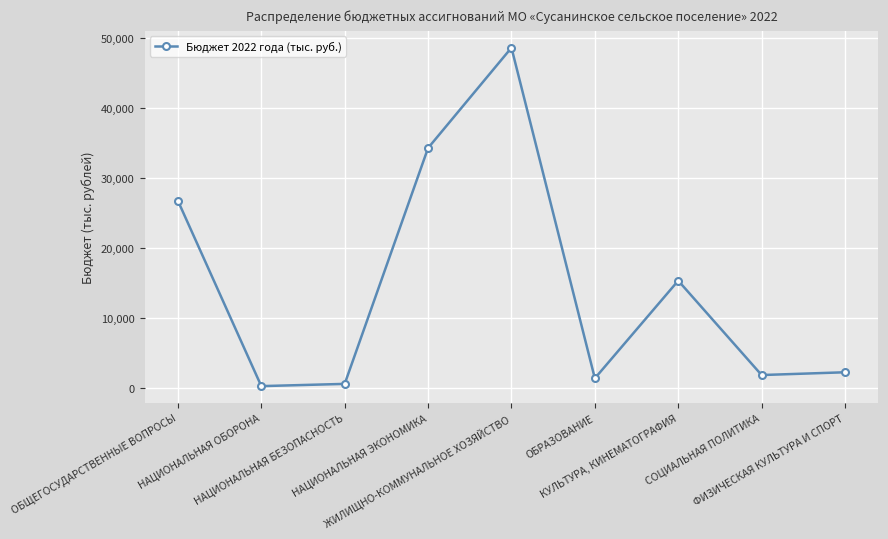

Reading right to left, list all the values displayed in this chart.

2270.0	1874.4	15362.3	1403.4	48663.4	34326.3	610.0	289.6	26779.6